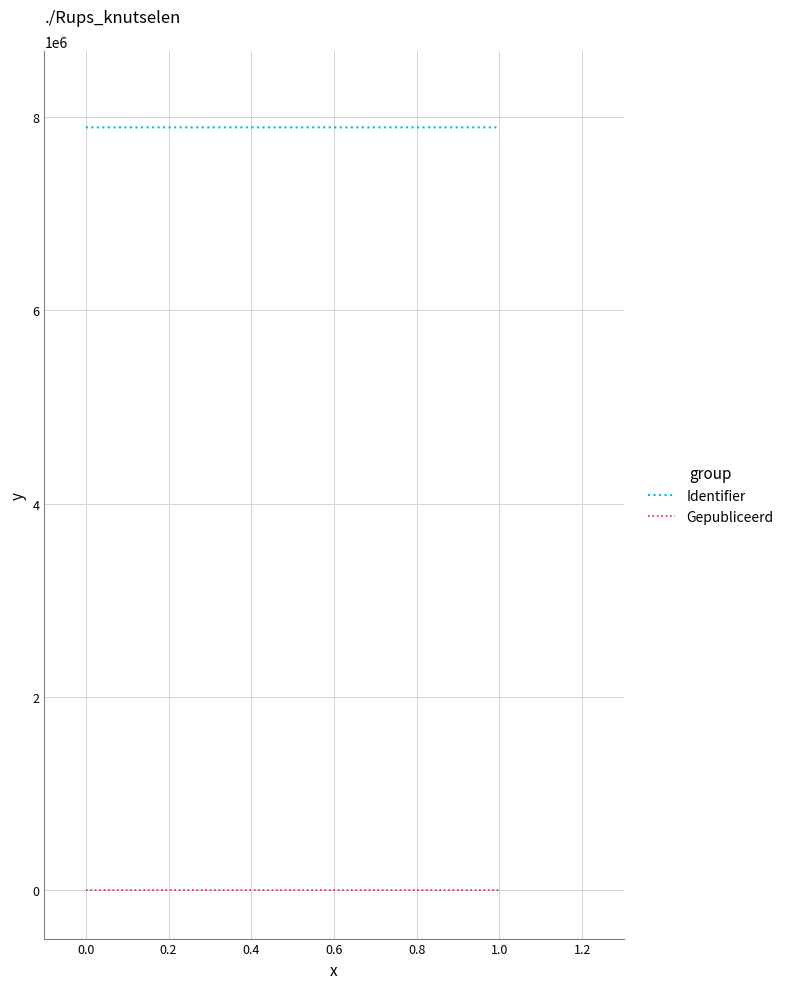

Count the number of categories in the chart.

2